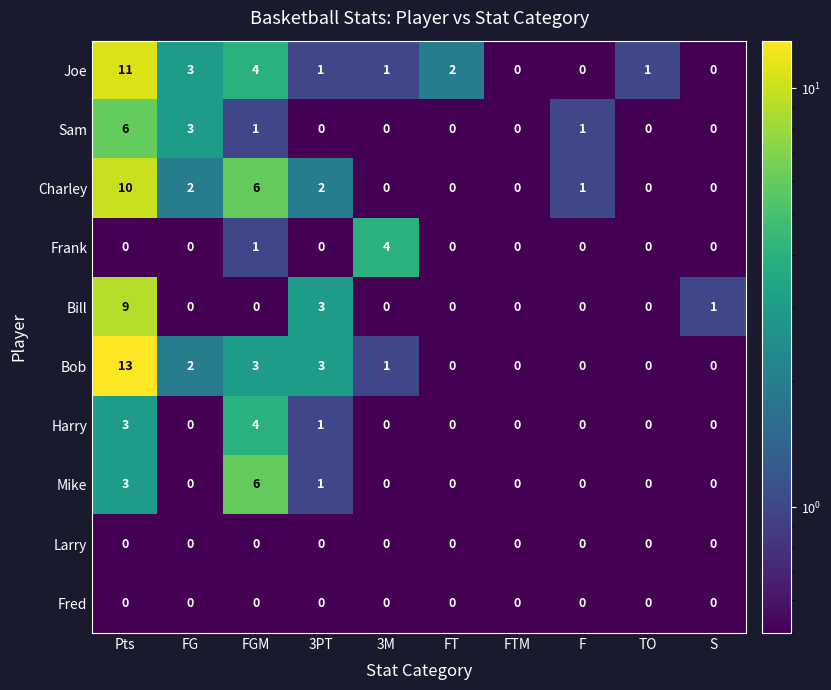

What is the greatest value displayed?

13